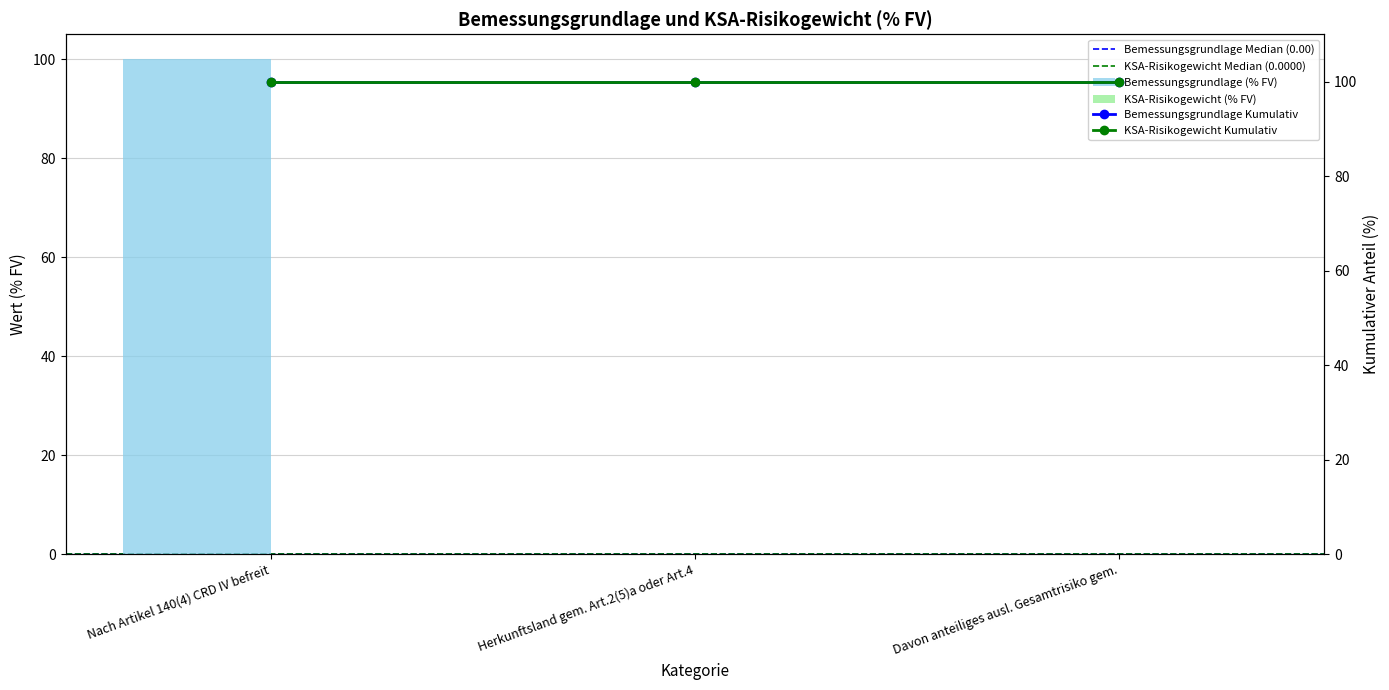

What is the maximum value for Bemessungsgrundlage (% FV)?

100.0